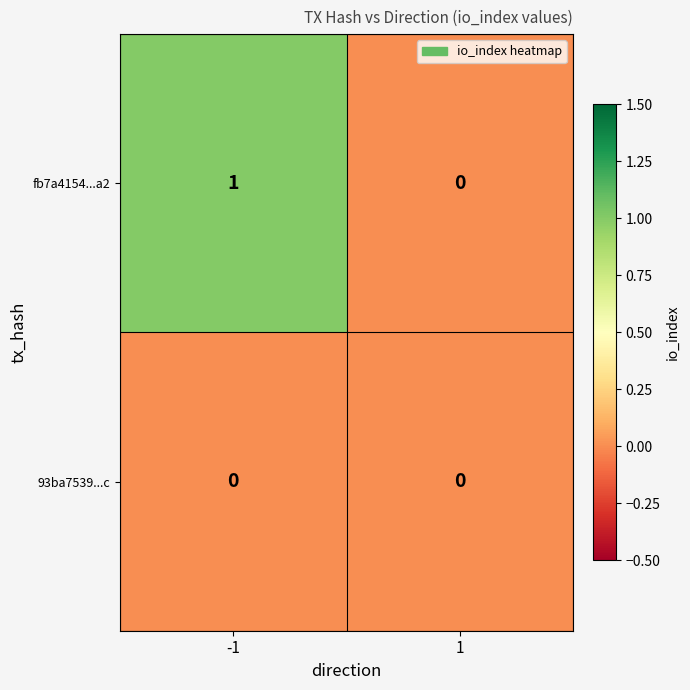

What is the total value across all series at -1?

1